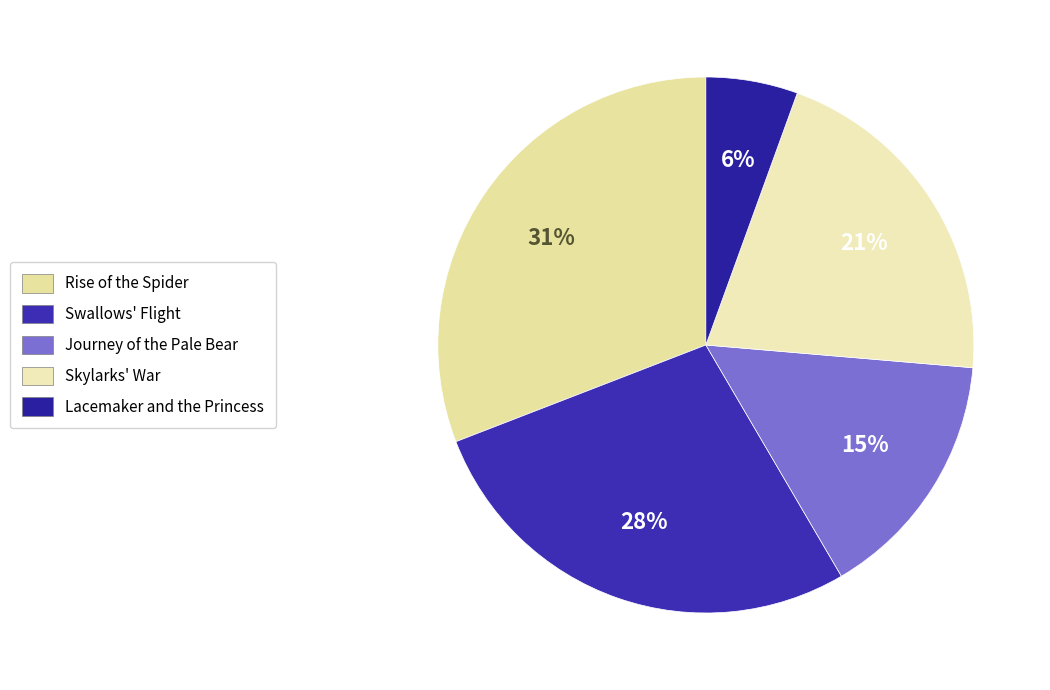

How much of the chart is everything except Rise of the Spider?

69.1%